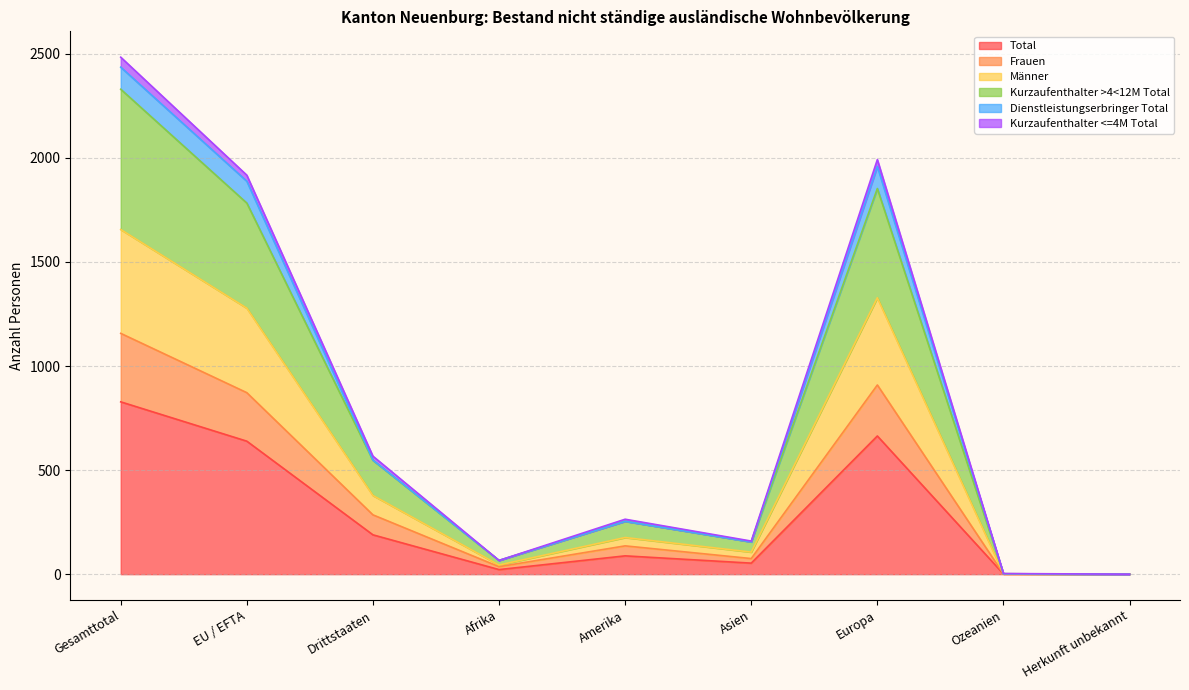

What is the highest value of the Total series?

828